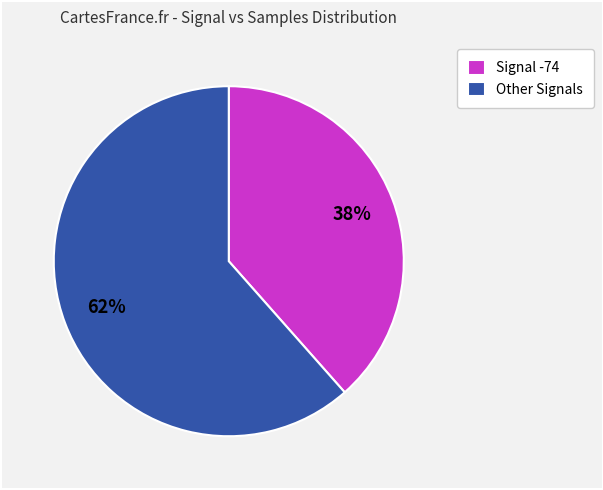

What percentage is the Signal -74 slice, to the nearest percent?

38%